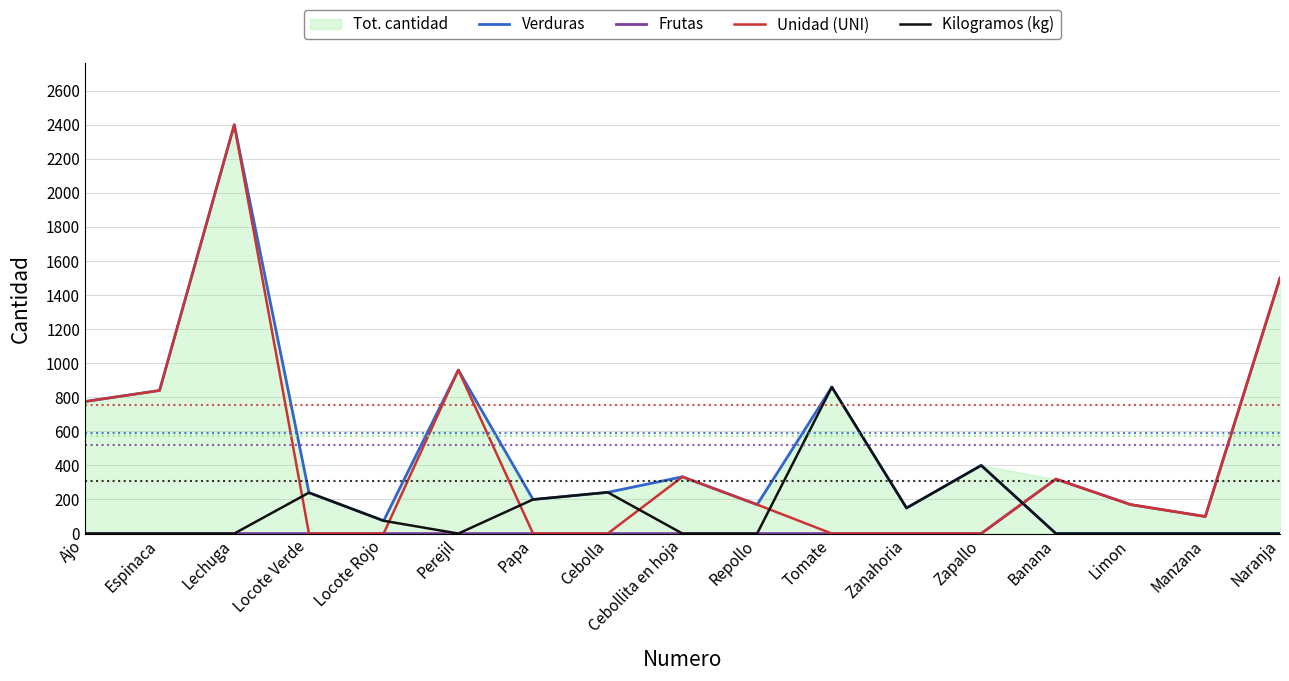

After their last crossing, which series has the higher values: Frutas or Kilogramos (kg)?

Frutas